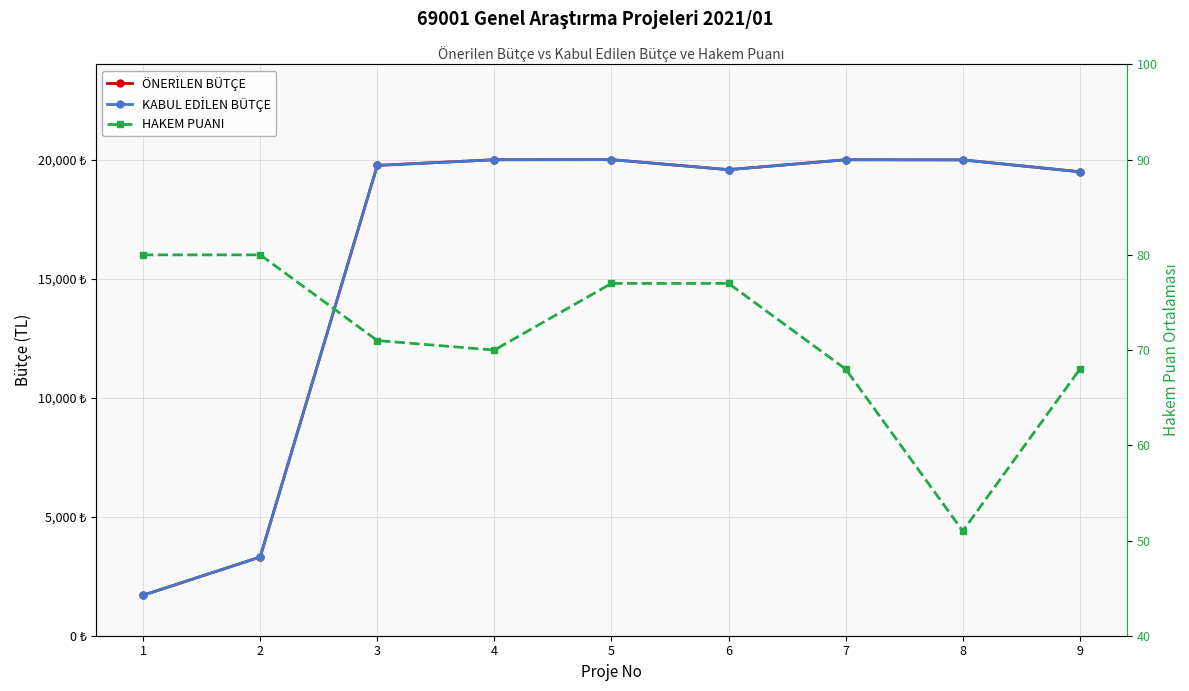

What is the sum of all ÖNERİLEN BÜTÇE values?

143812.6